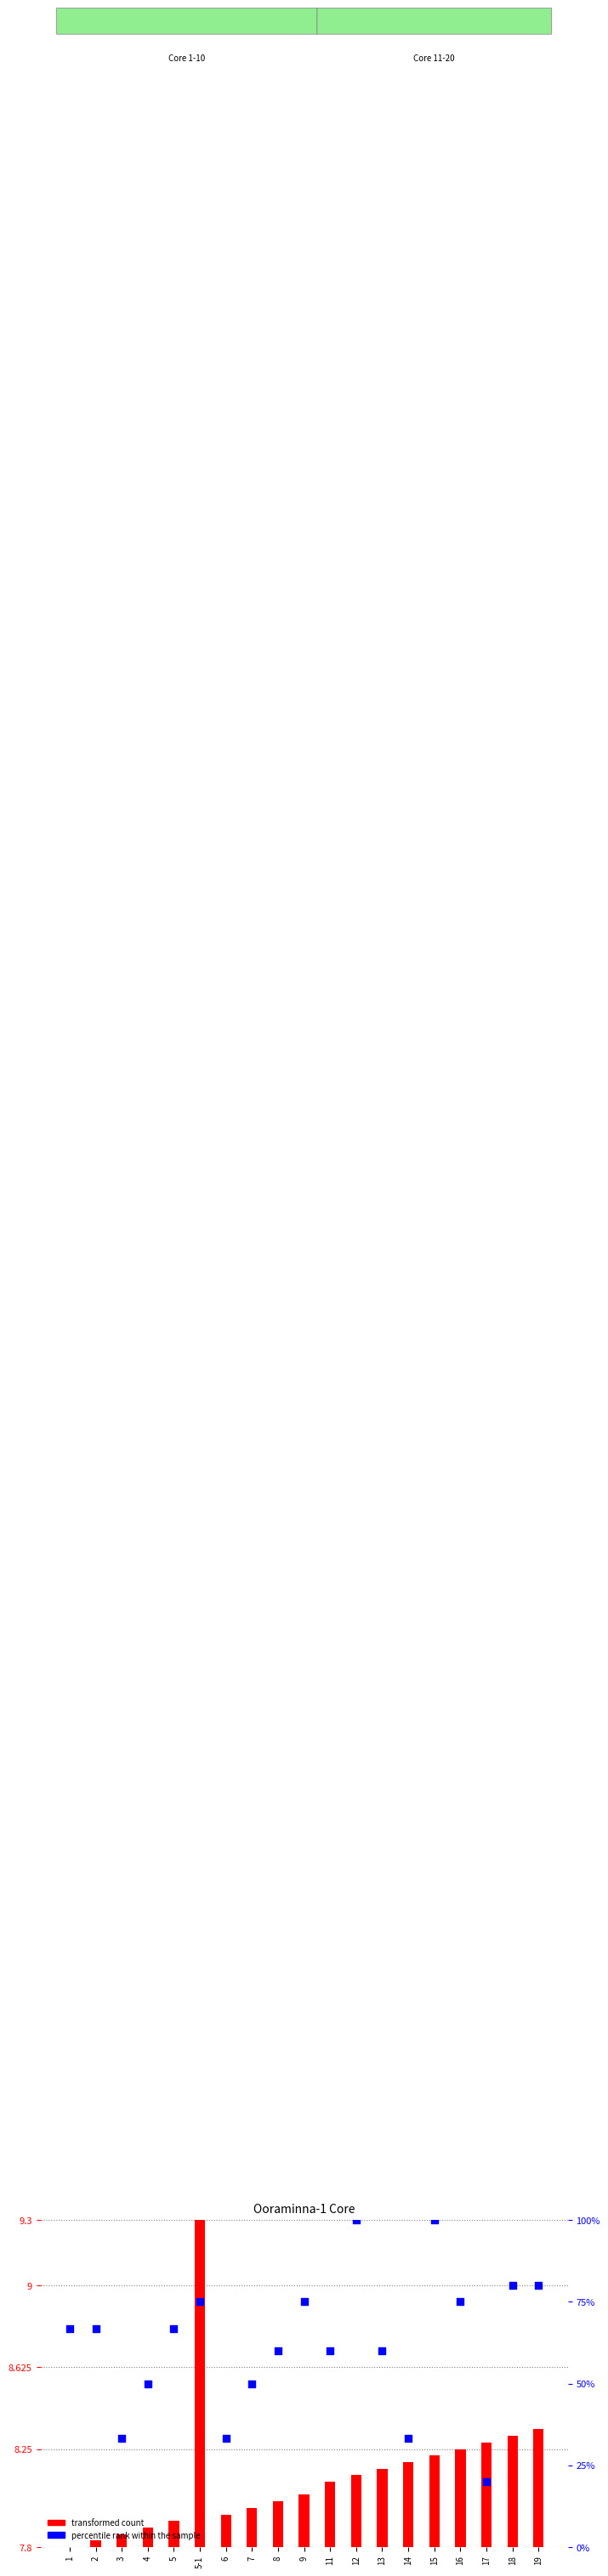

Which series contains the highest Y value?

percentile rank within the sample